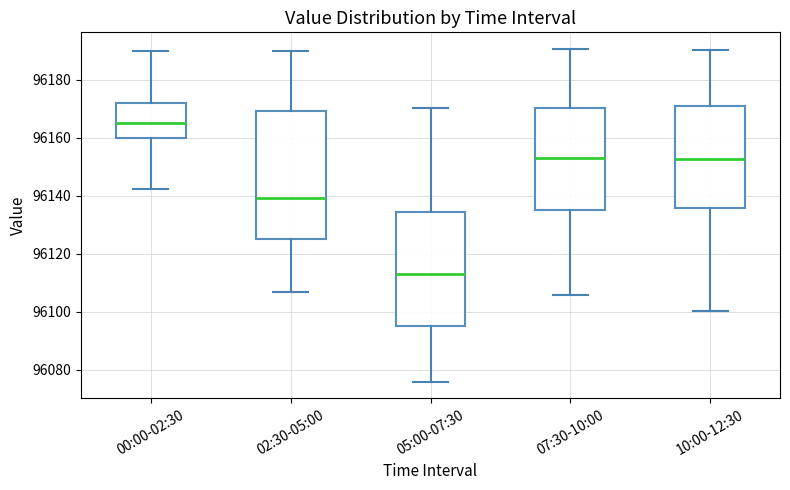

Which box has the highest median line?

00:00-02:30